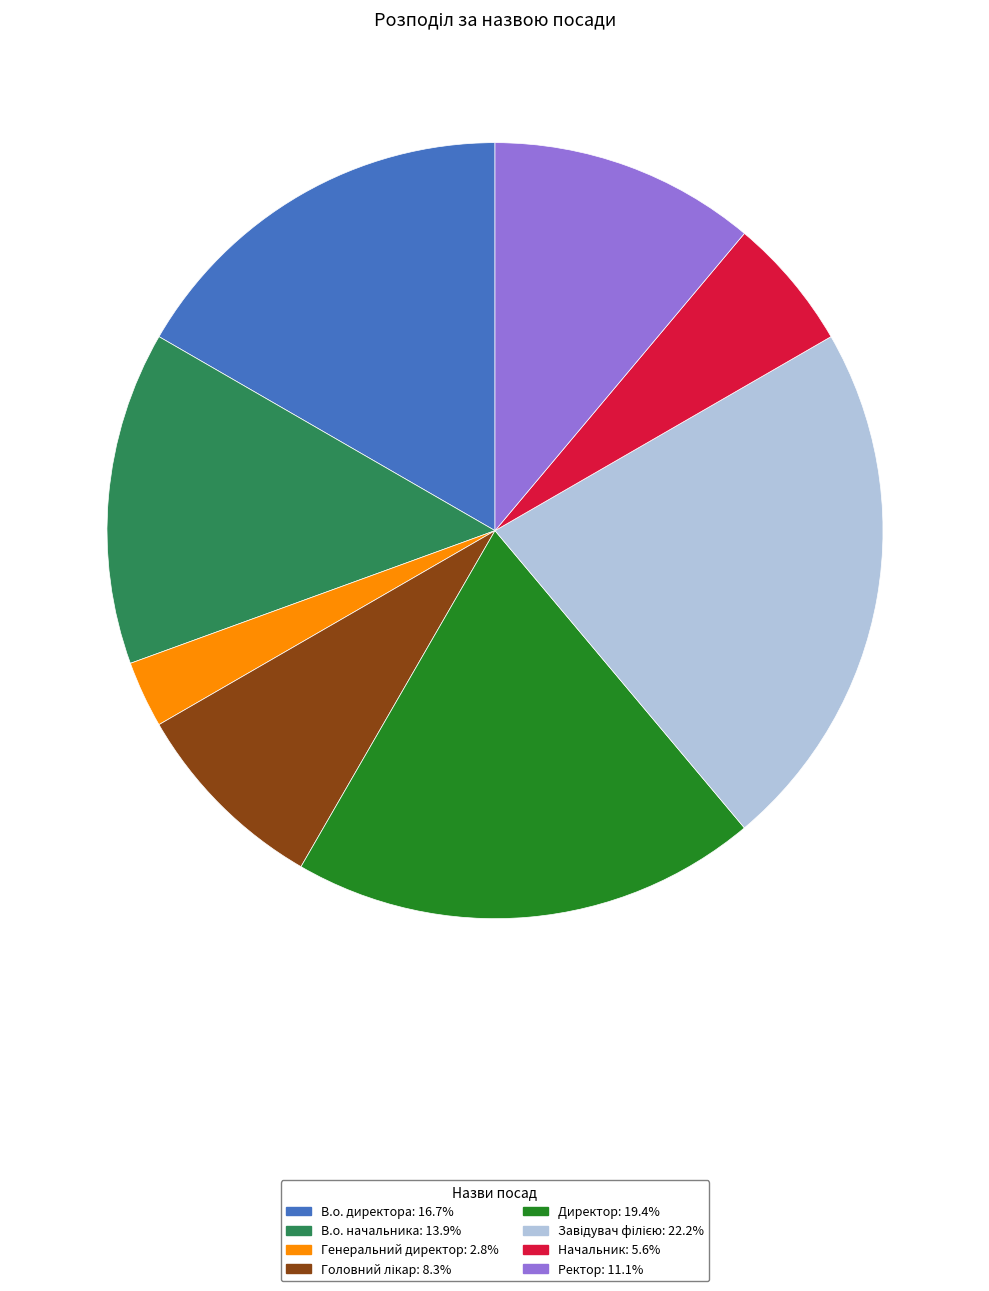

Which category has the smallest portion of the pie?

Генеральний директор